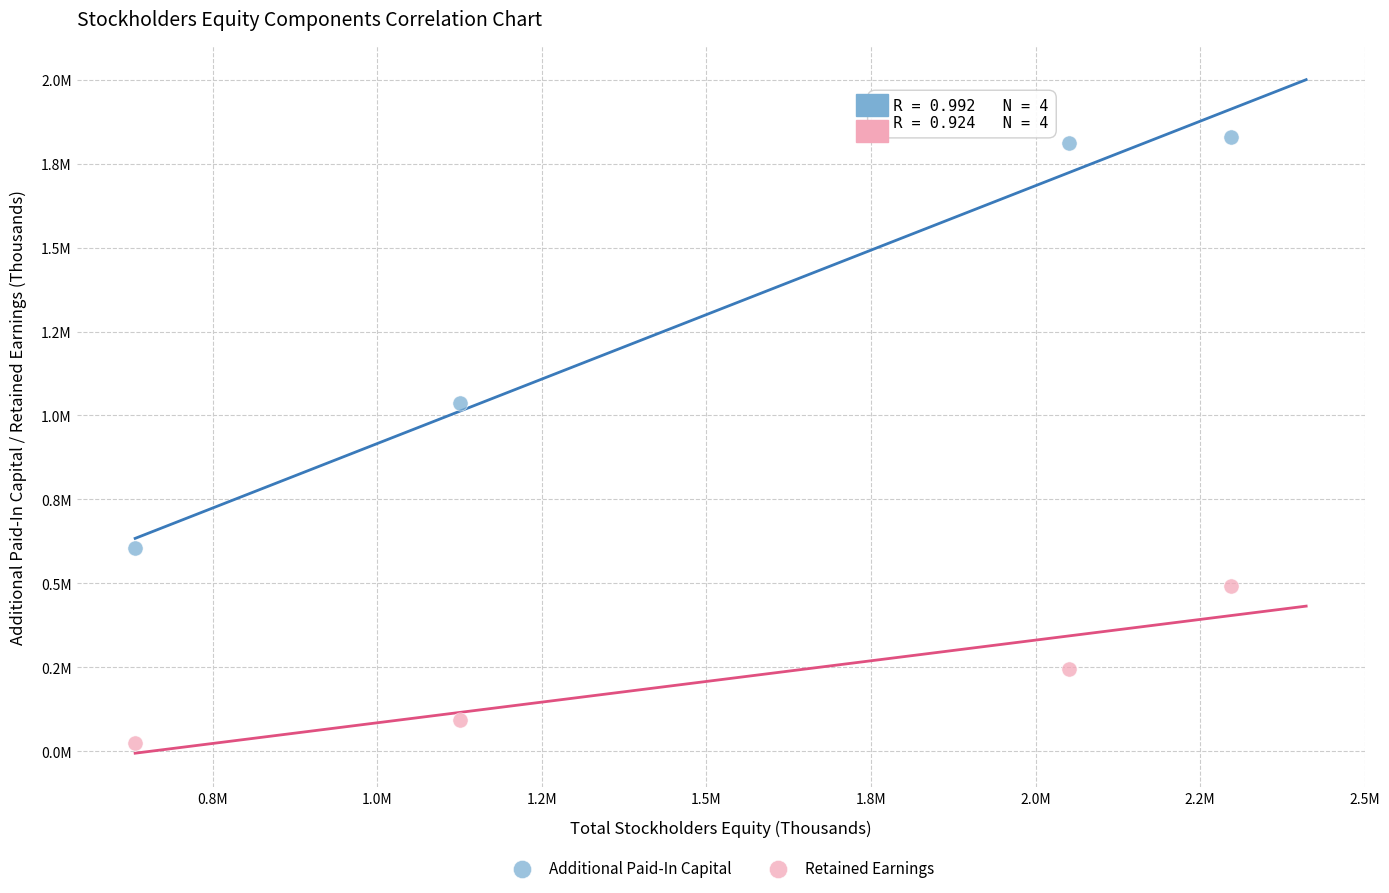

What are all the series names shown in the legend?

Additional Paid-In Capital, Retained Earnings